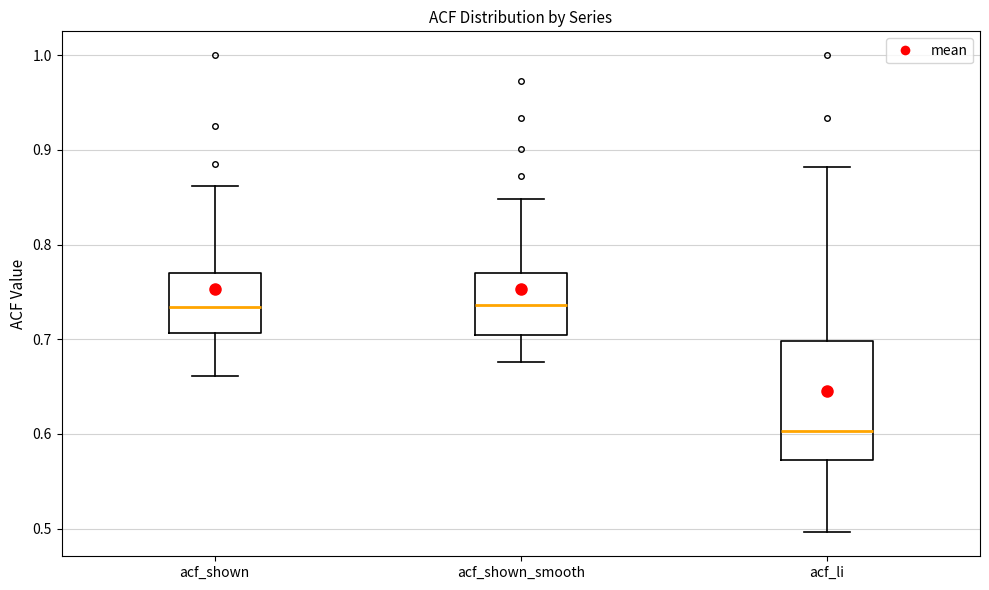

Reading left to right, read every box against the y-axis: the position of its median line, the range the box covers, and the ends of its whiskers. The values are not printed on the chart, so give them approximately, as read against the axis.

acf_shown: median 0.73, box 0.71 to 0.77, whiskers 0.66 to 0.86
acf_shown_smooth: median 0.74, box 0.71 to 0.77, whiskers 0.68 to 0.85
acf_li: median 0.60, box 0.57 to 0.70, whiskers 0.50 to 0.88